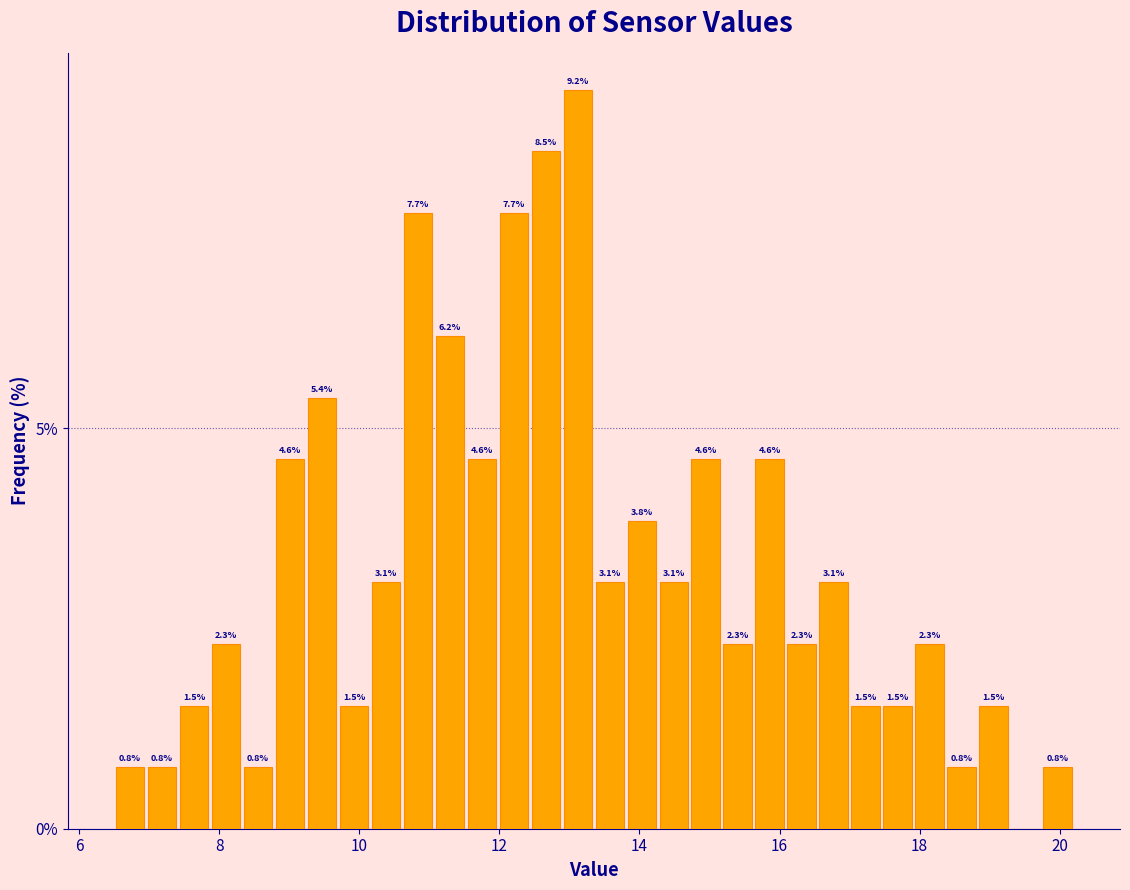

Read against the x-axis, roughly where is the centre of the tallest bar?

13.2